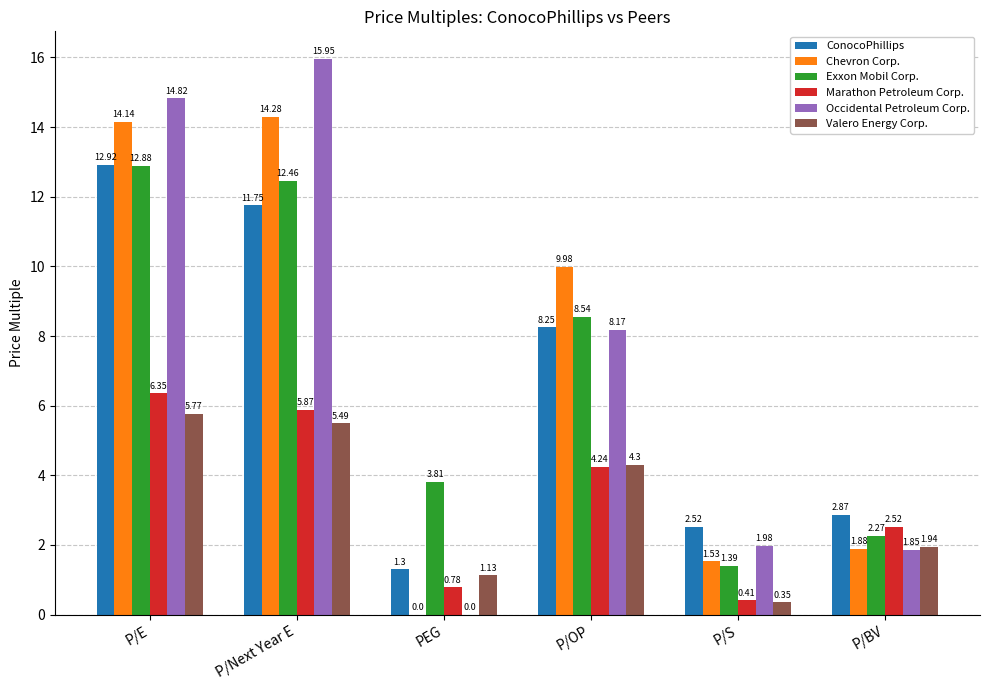

How many values in the Exxon Mobil Corp. series exceed 8?

3